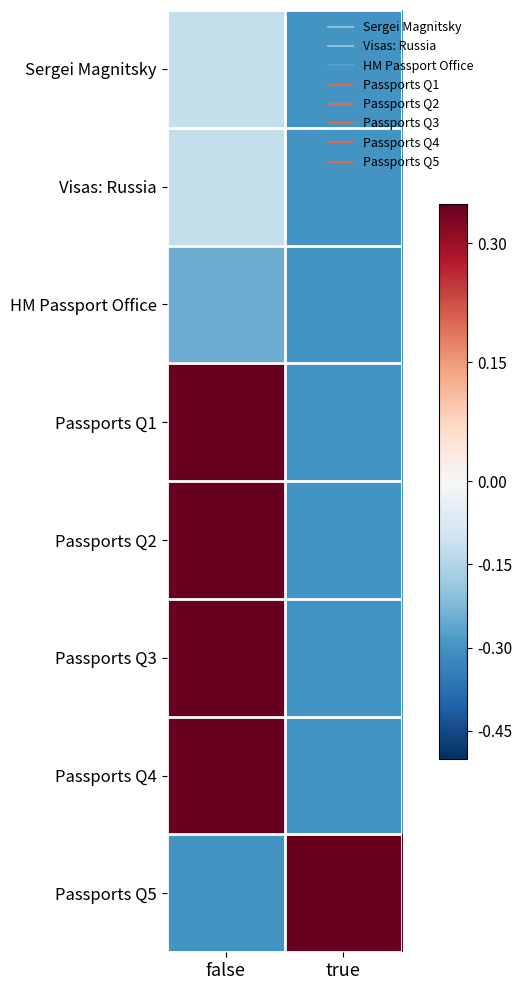

What is the minimum value shown in the chart?

-0.3